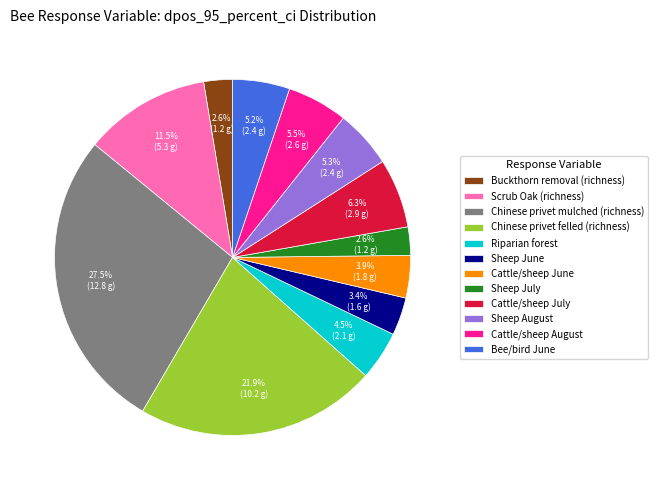

Count the number of slices in the pie.

12